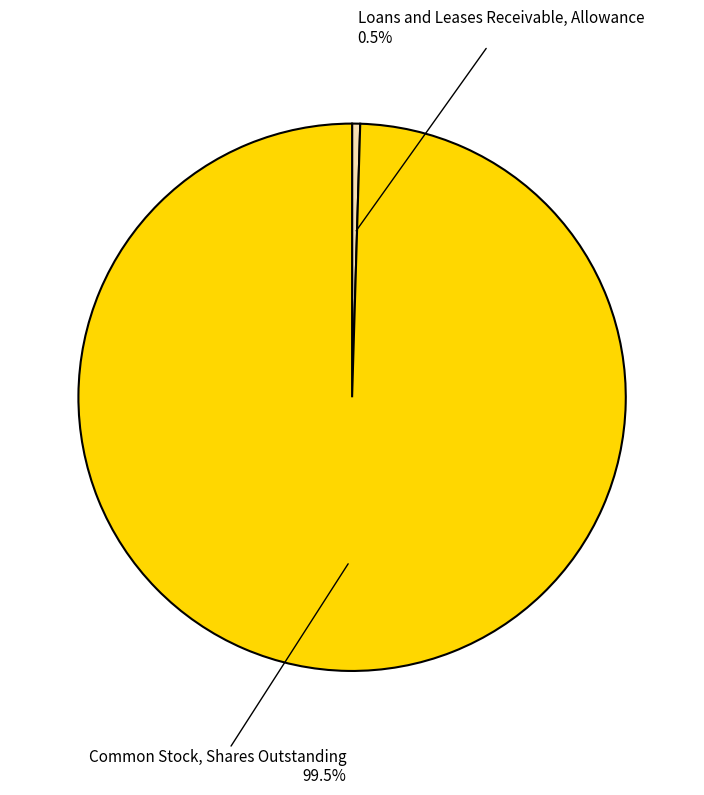

Is there any slice that represents more than half of the pie?

Yes